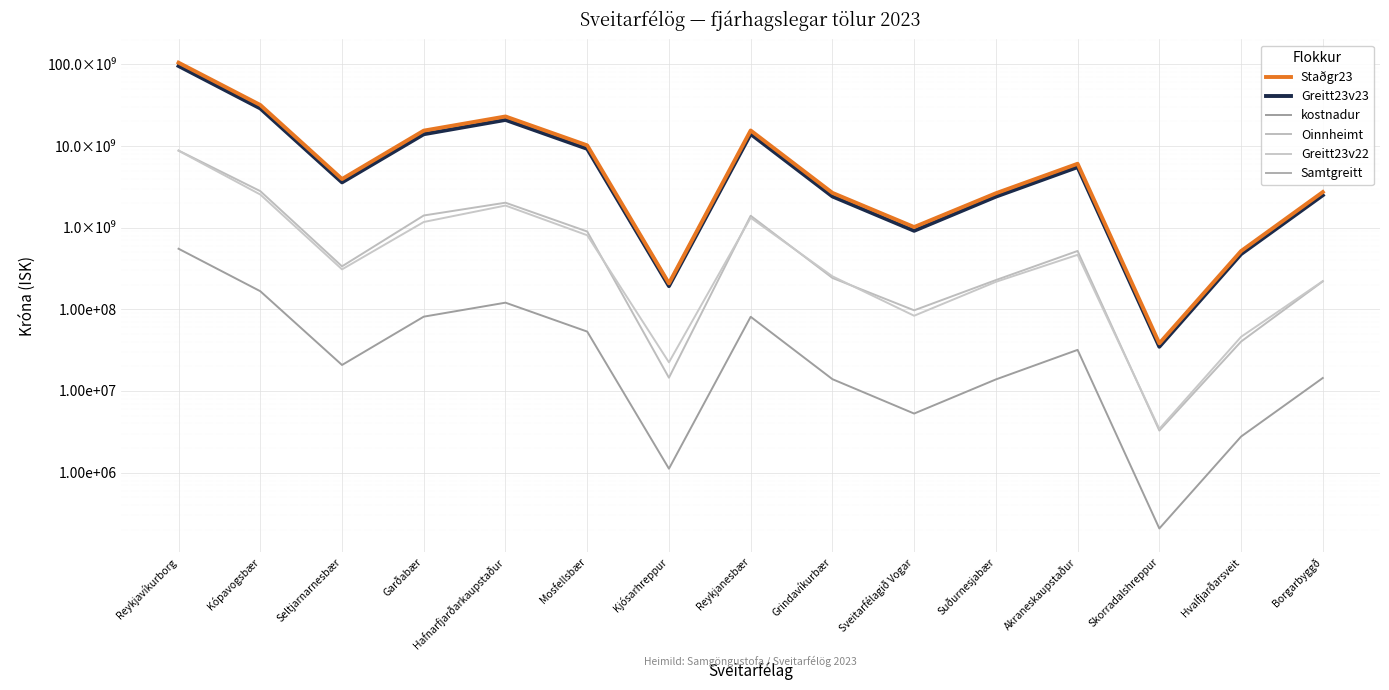

At Sveitarfélagið Vogar, list the series in order from largest to smallest.

Staðgr23, Samtgreitt, Greitt23v23, Oinnheimt, Greitt23v22, kostnadur